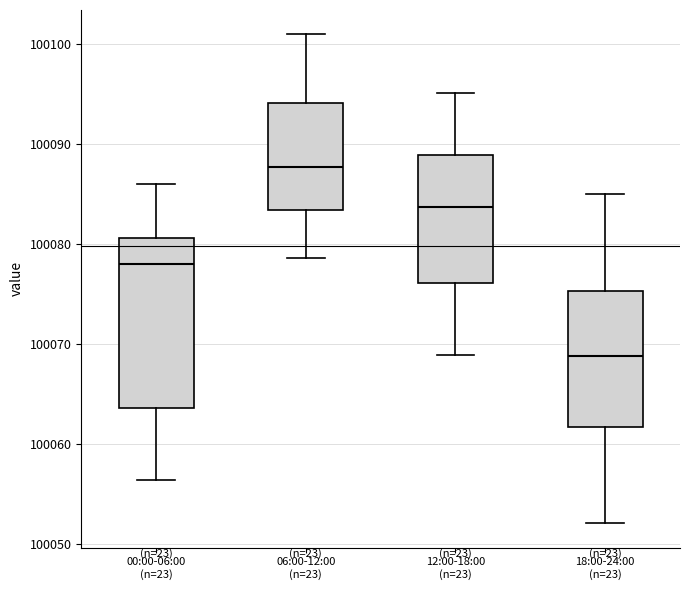

Reading left to right, read every box against the y-axis: the position of its median line, the range the box covers, and the ends of its whiskers. The values are not printed on the chart, so give them approximately, as read against the axis.

00:00-06:00 (n=23): median 100078, box 100064 to 100081, whiskers 100056 to 100086
06:00-12:00 (n=23): median 100088, box 100083 to 100094, whiskers 100079 to 100101
12:00-18:00 (n=23): median 100084, box 100076 to 100089, whiskers 100069 to 100095
18:00-24:00 (n=23): median 100069, box 100062 to 100075, whiskers 100052 to 100085